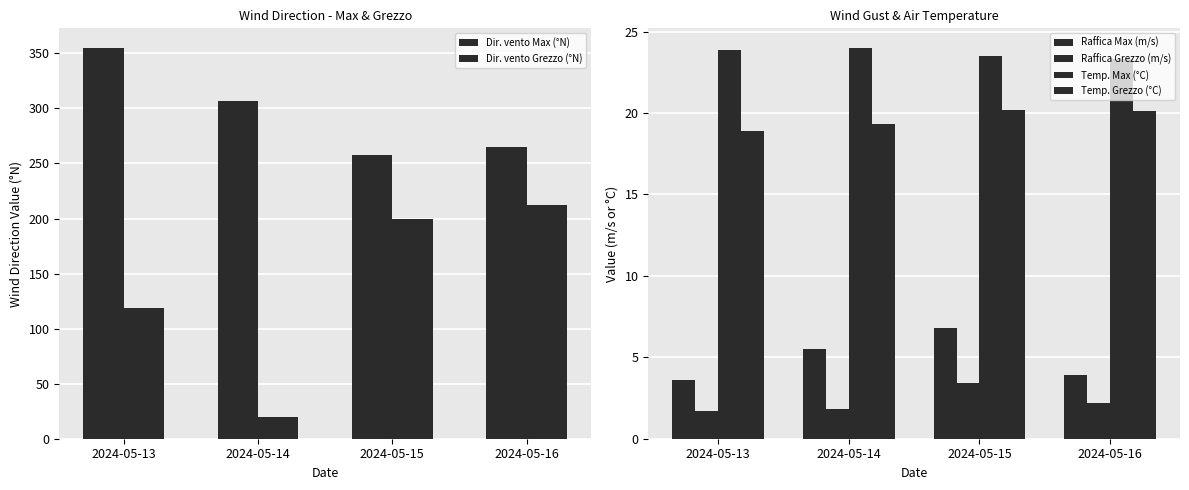

At how many categories does at least one series exceed 252?

4